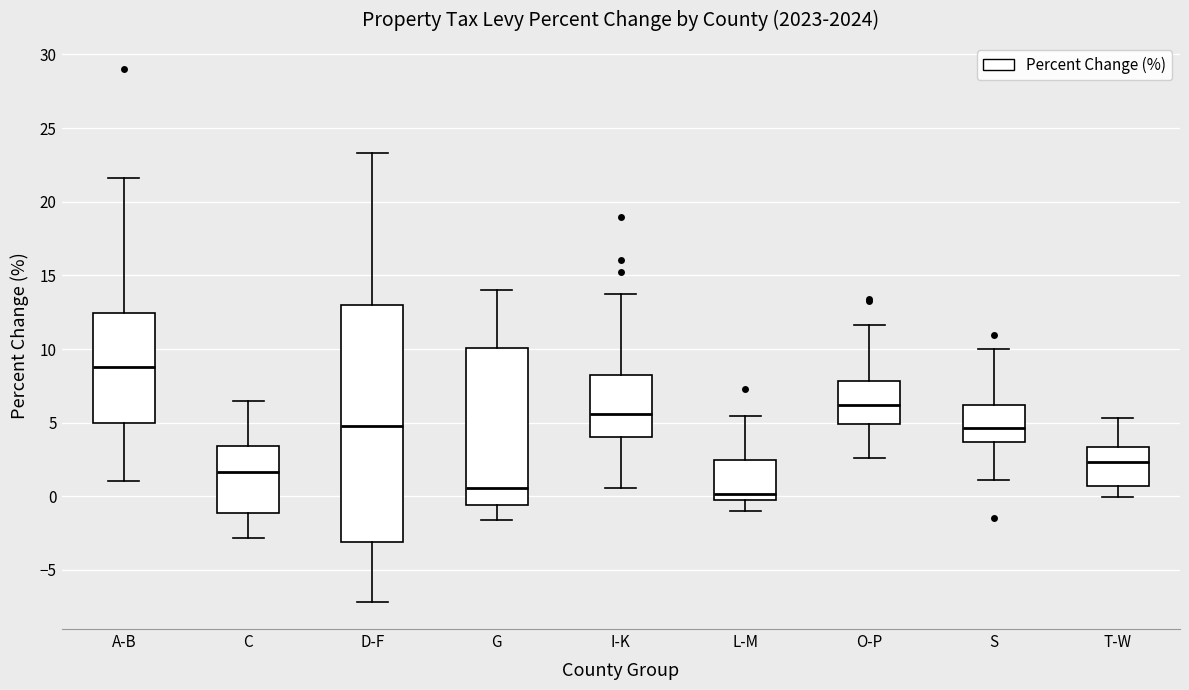

Reading left to right, transcribe this box plot: for each box, give where its median line is, the range the box spans, and where its two whiskers end, as read against the y-axis. The values are not printed on the chart, so give them approximately, as read against the axis.

A-B: median 9.0, box 5.0 to 12.5, whiskers 1.0 to 21.5
C: median 1.5, box -1.0 to 3.5, whiskers -3.0 to 6.5
D-F: median 5.0, box -3.0 to 13.0, whiskers -7.0 to 23.5
G: median 0.5, box -0.5 to 10.0, whiskers -1.5 to 14.0
I-K: median 5.5, box 4.0 to 8.0, whiskers 0.5 to 13.5
L-M: median 0.0, box -0.5 to 2.5, whiskers -1.0 to 5.5
O-P: median 6.0, box 5.0 to 8.0, whiskers 2.5 to 11.5
S: median 4.5, box 3.5 to 6.0, whiskers 1.0 to 10.0
T-W: median 2.5, box 0.5 to 3.5, whiskers 0.0 to 5.5